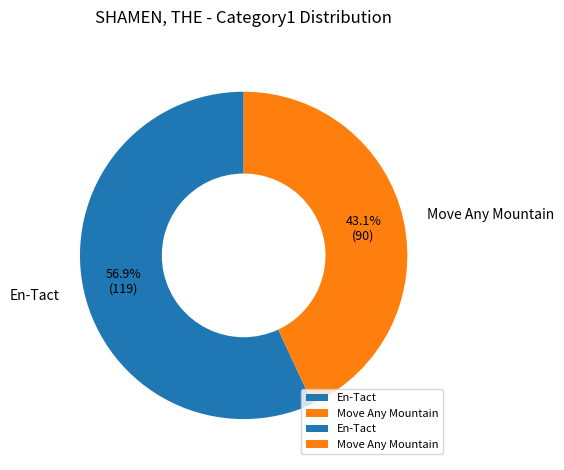

Which category accounts for the majority?

En-Tact